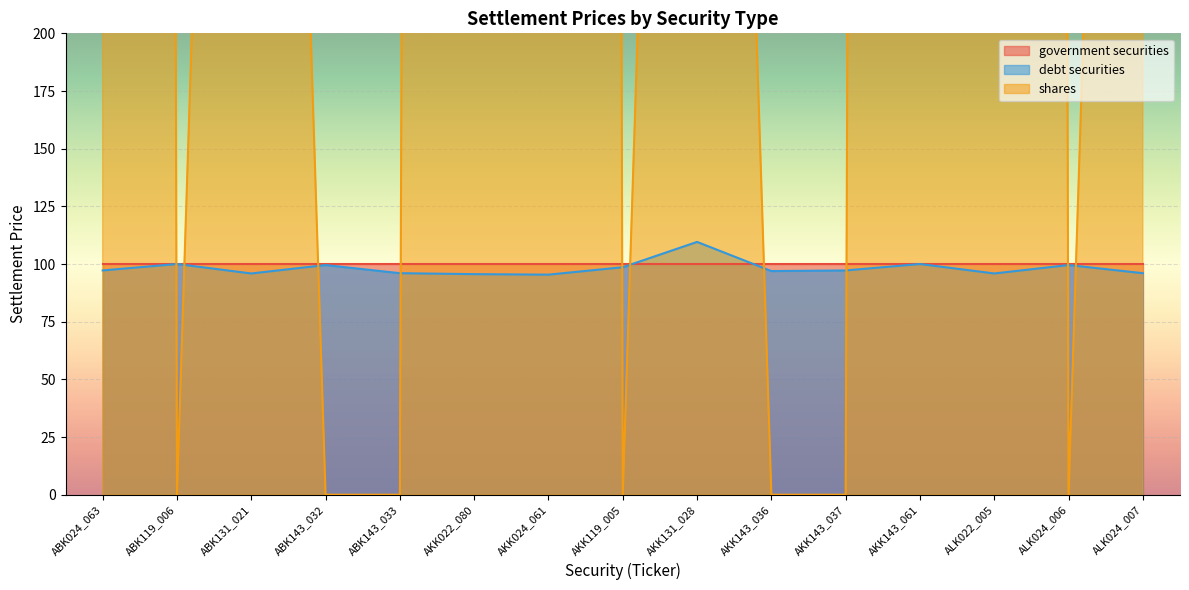

What is the highest value of the debt securities series?

109.6